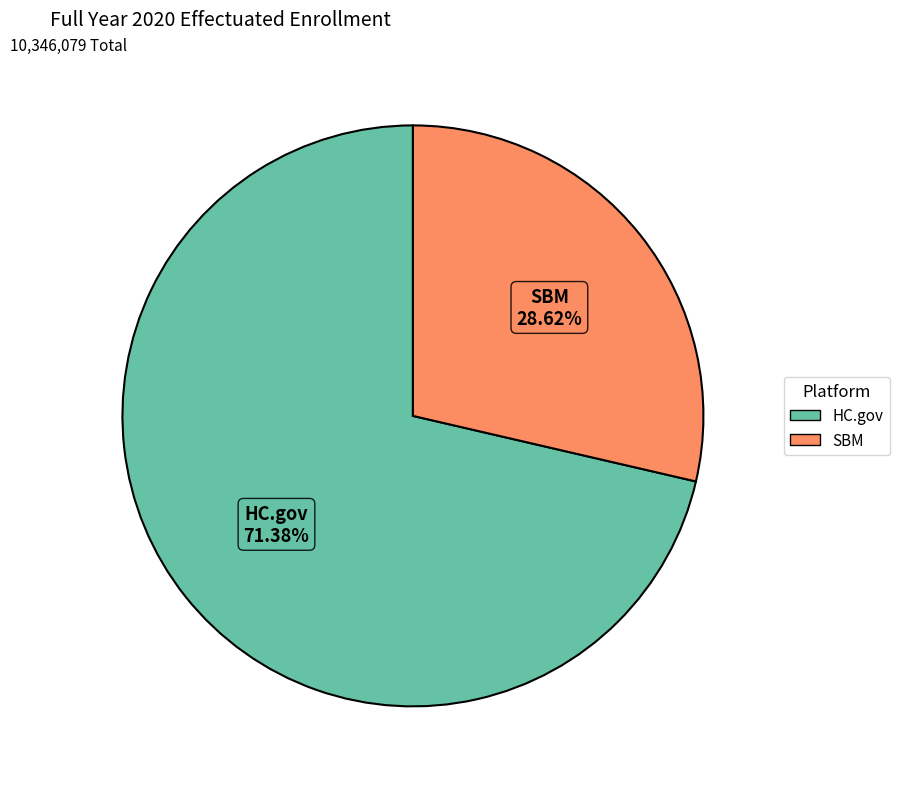

Is there any slice that represents more than half of the pie?

Yes